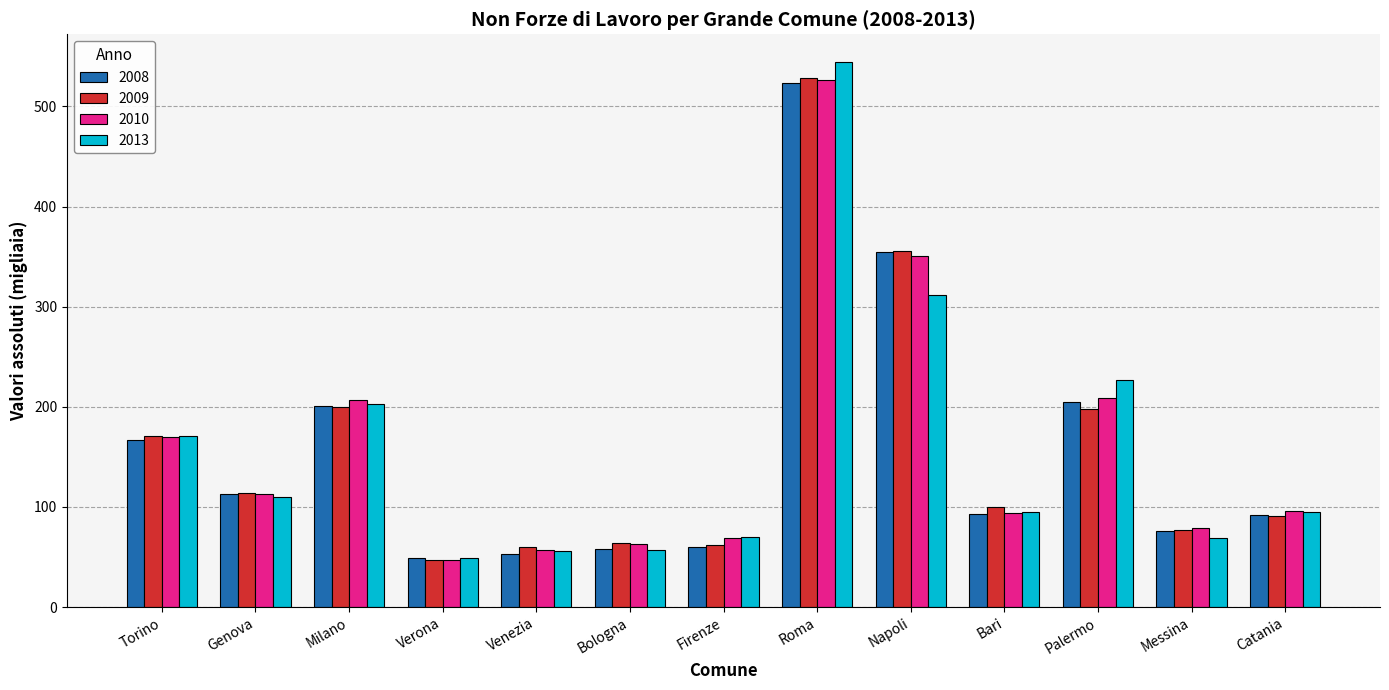

What is the minimum value for 2009?

47.4